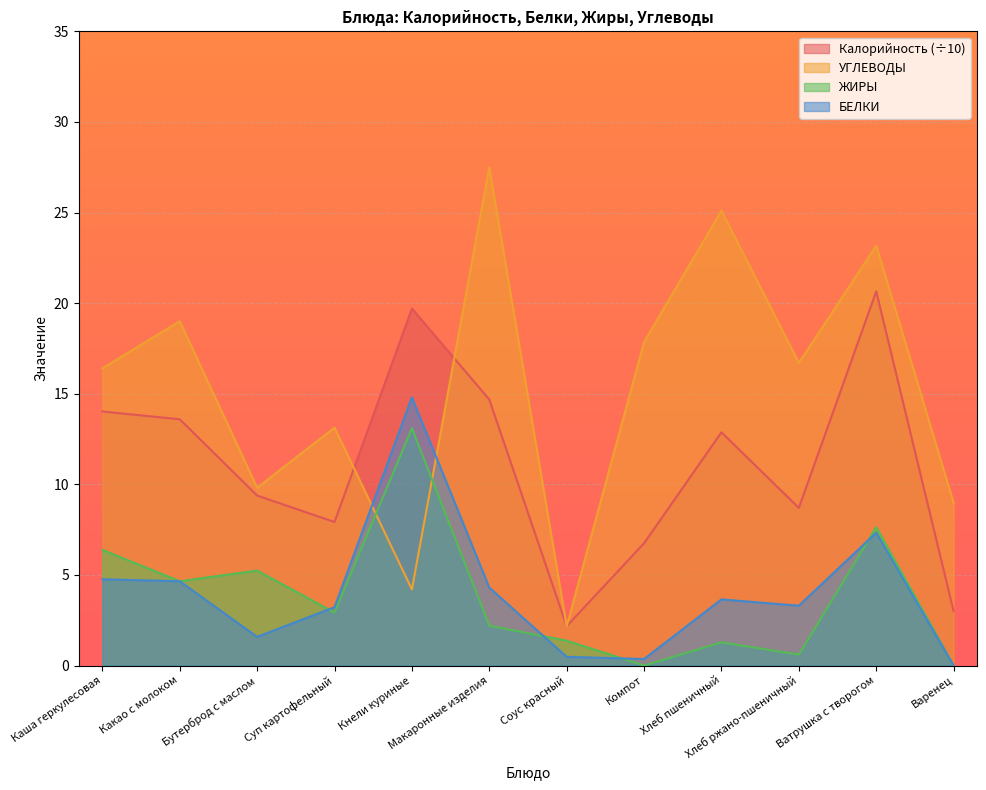

List the labels in order of ЖИРЫ value, largest first.

Кнели куриные, Ватрушка с творогом, Каша геркулесовая, Бутерброд с маслом, Какао с молоком, Суп картофельный, Макаронные изделия, Соус красный, Хлеб пшеничный, Хлеб ржано-пшеничный, Компот, Варенец